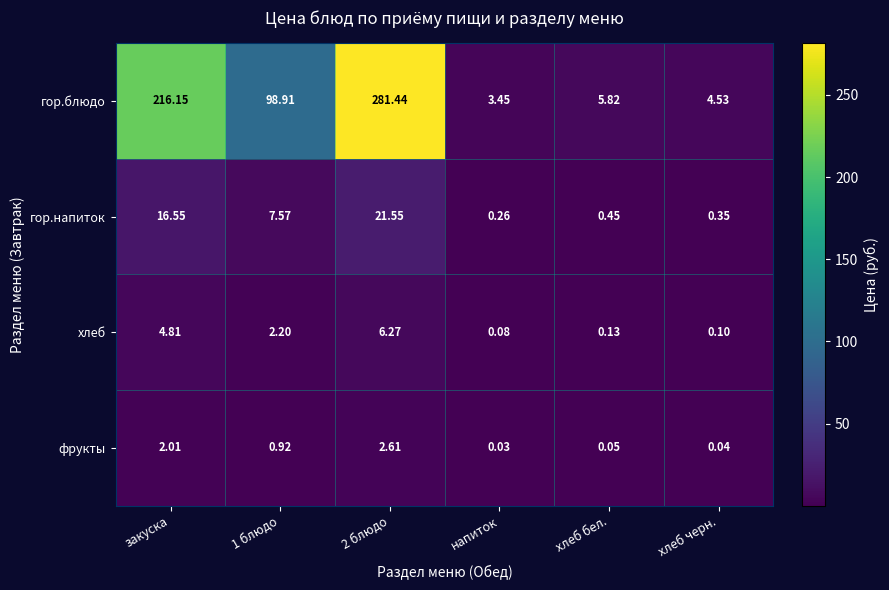

Is the value of фрукты at закуска greater than the value of хлеб at 2 блюдо?

No